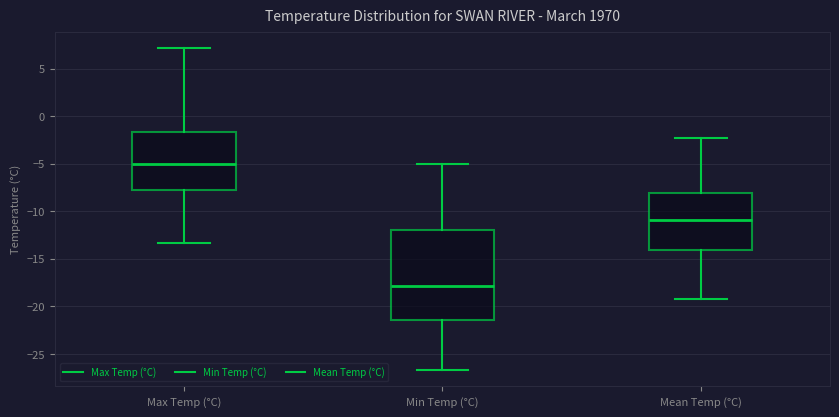

Which box's median line is the highest?

Max Temp (°C)